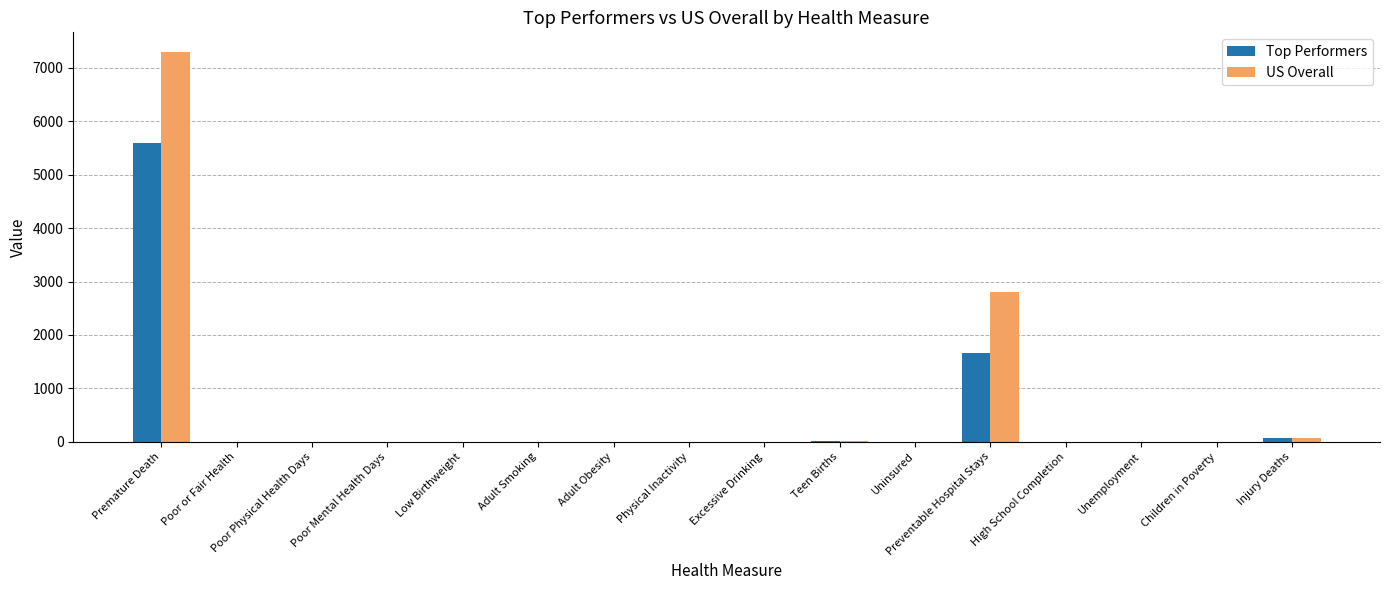

At which category is the sum across all series the highest?

Premature Death